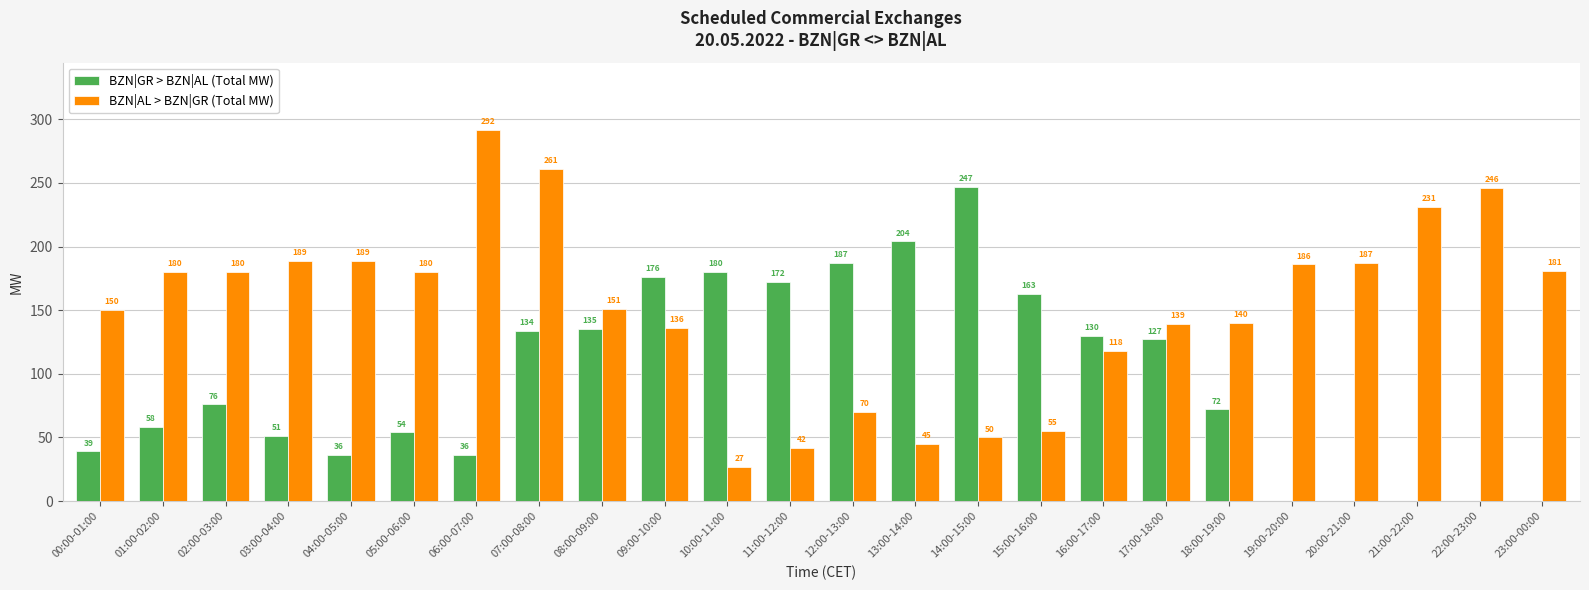

What is the sum of the BZN|AL > BZN|GR (Total MW) values at 20:00-21:00 and 19:00-20:00?

373